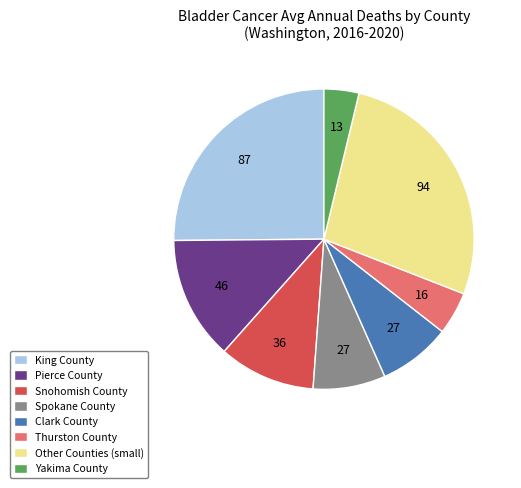

Combined, do Clark County and Pierce County account for over 50%?

No